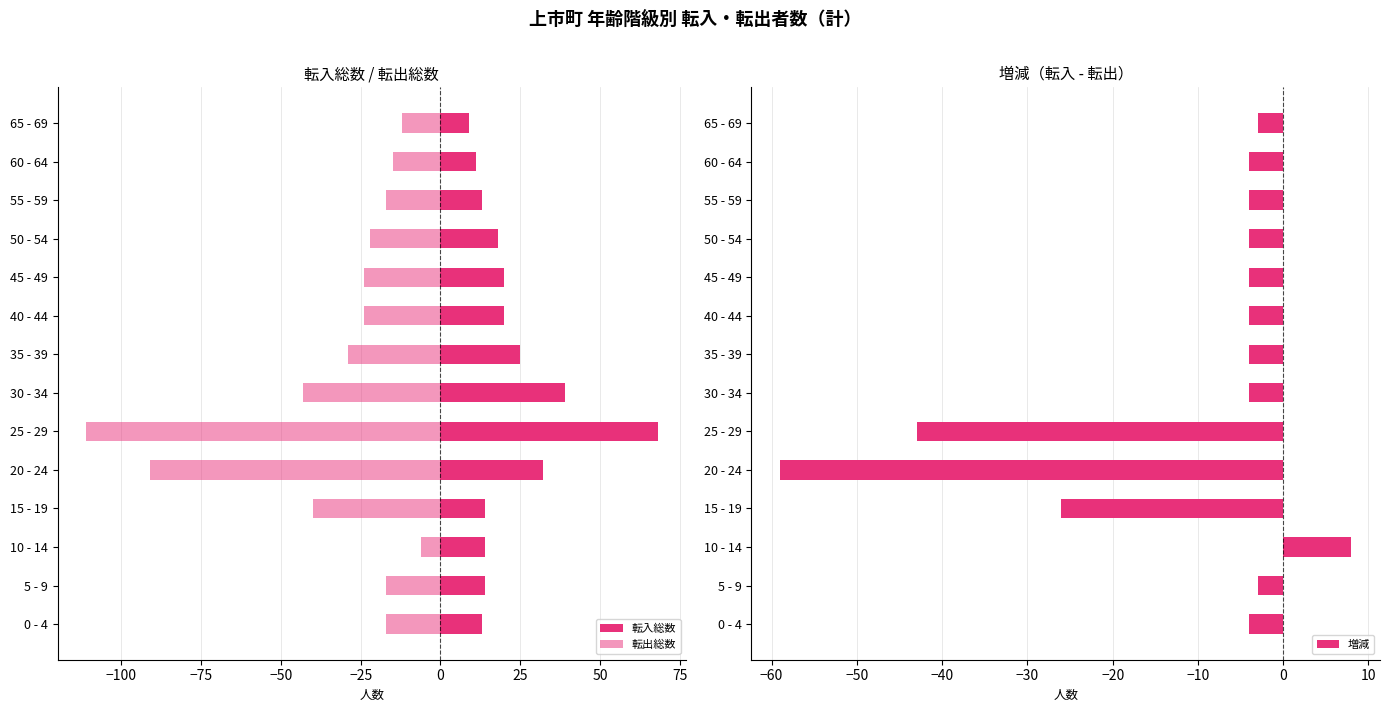

Which series has the largest total across all categories?

転入総数